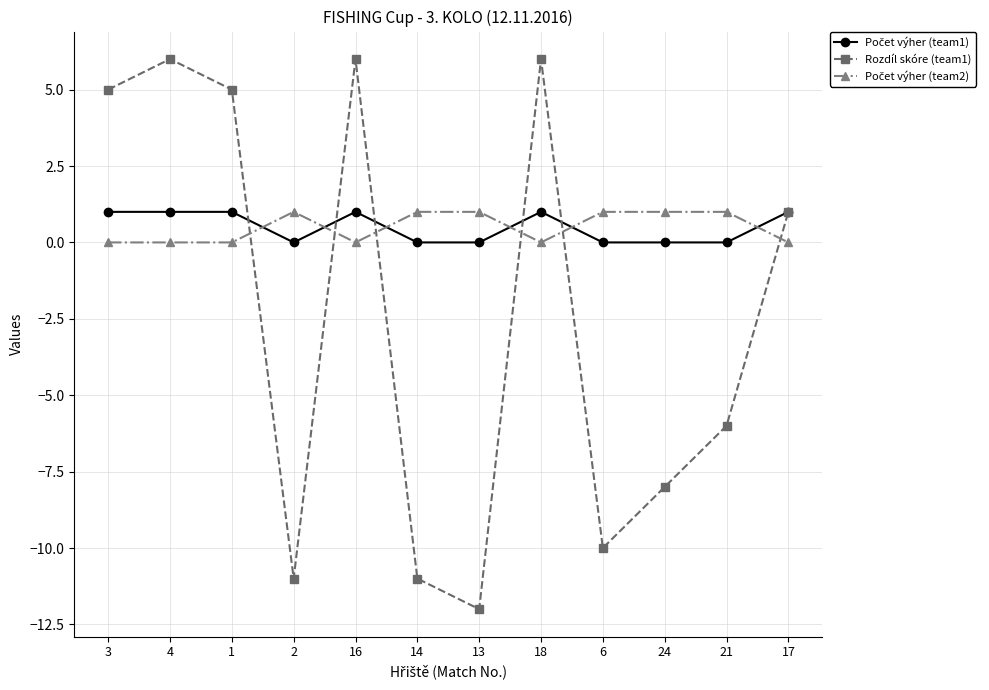

What is the label of the 12th point from the right?

3